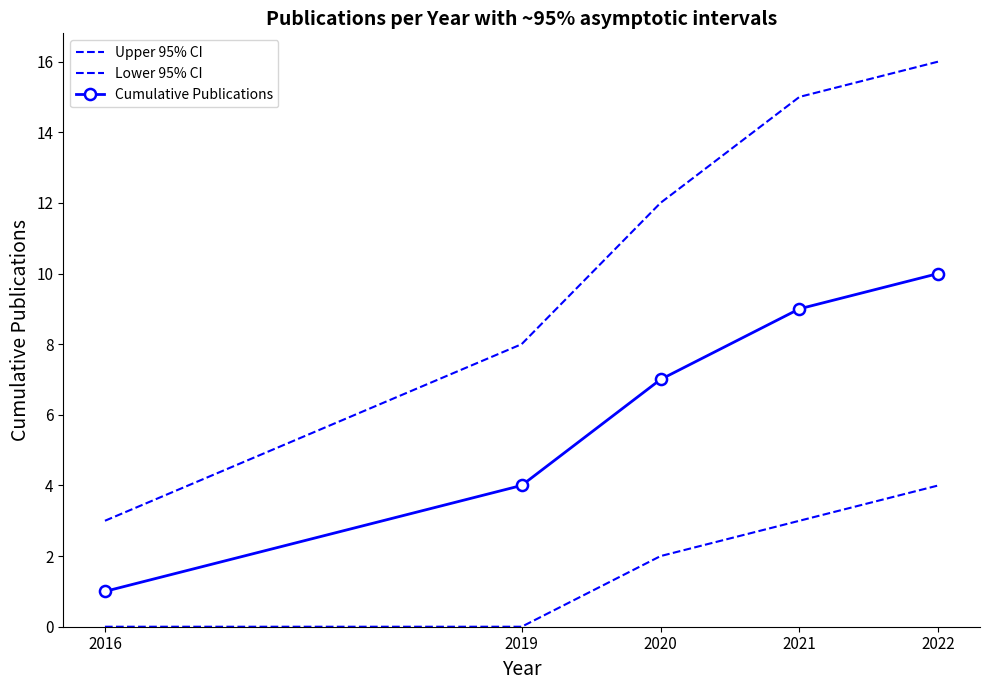

What is the sum of all Lower 95% CI values?

9